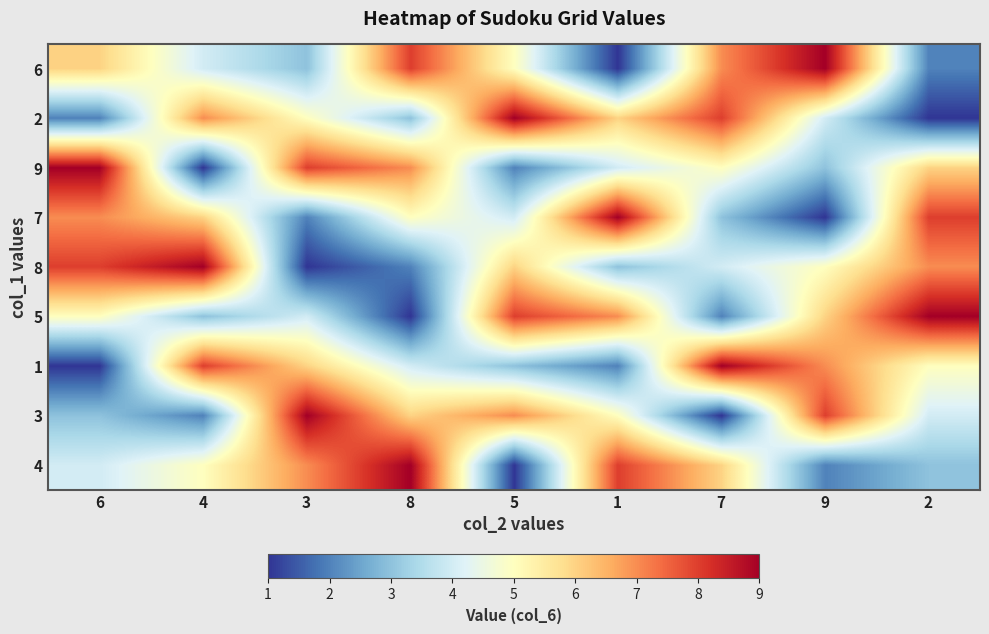

At which category is the sum across all series the highest?

6